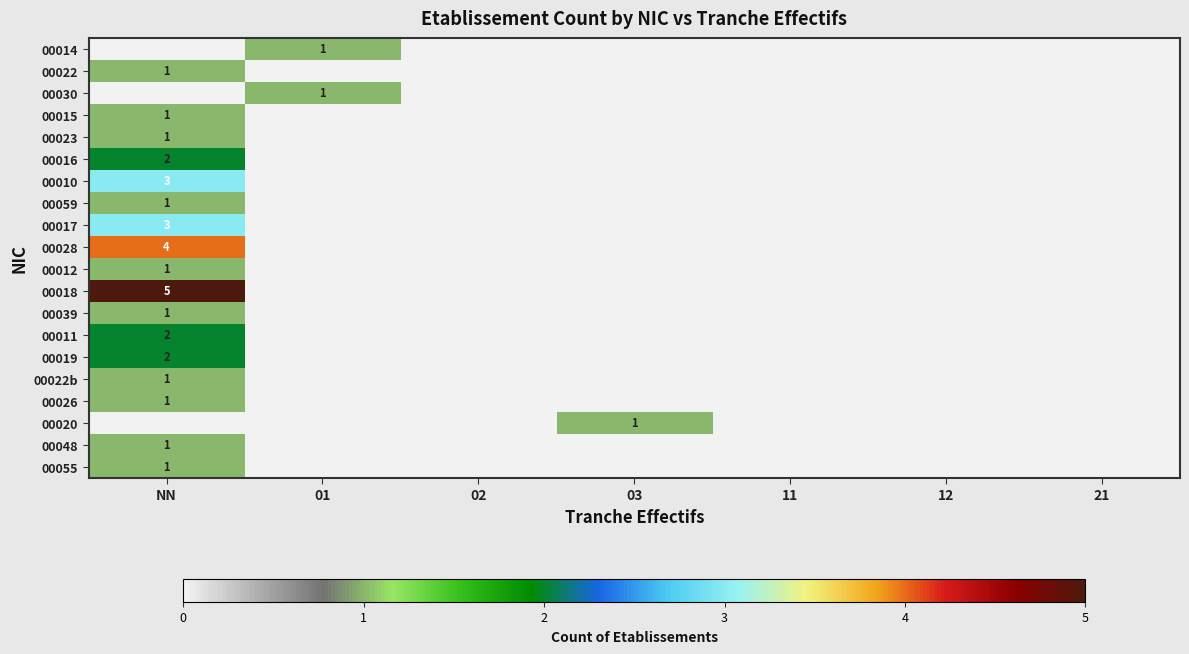

The value of 00039 at NN is 0. True or false?

False